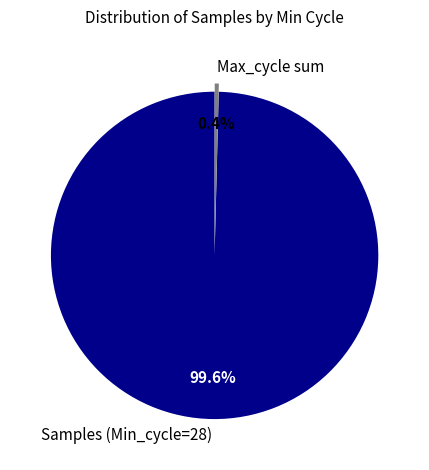

How many segments does this pie chart have?

2